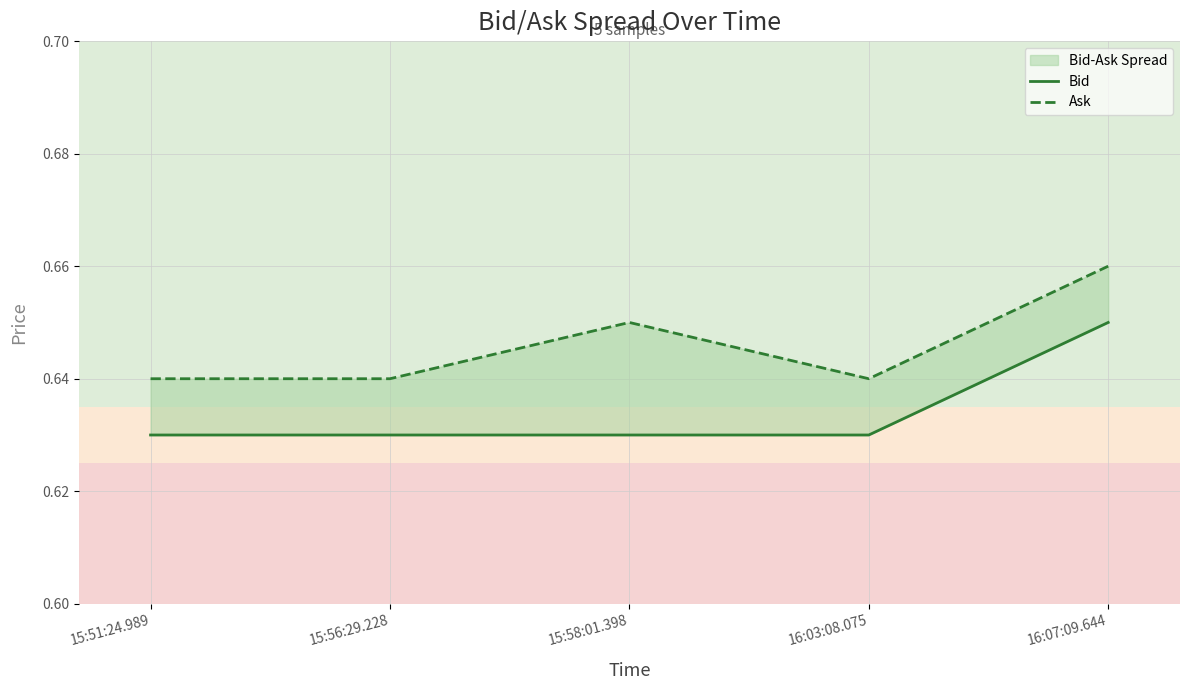

At which category does the chart reach its peak across all series?

16:07:09.644